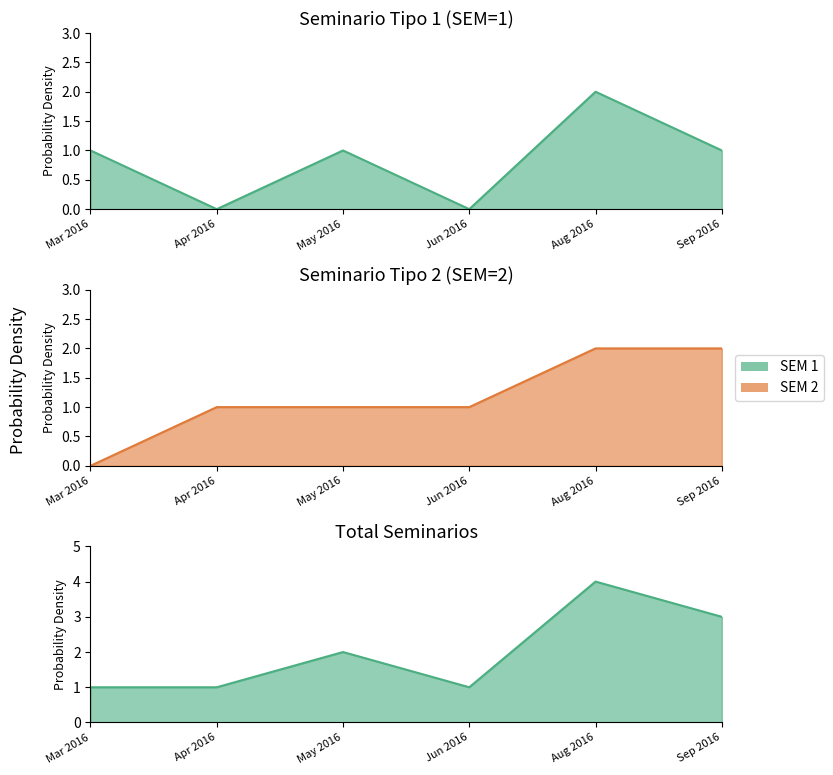

What is the label of the 6th point from the left?

Sep 2016